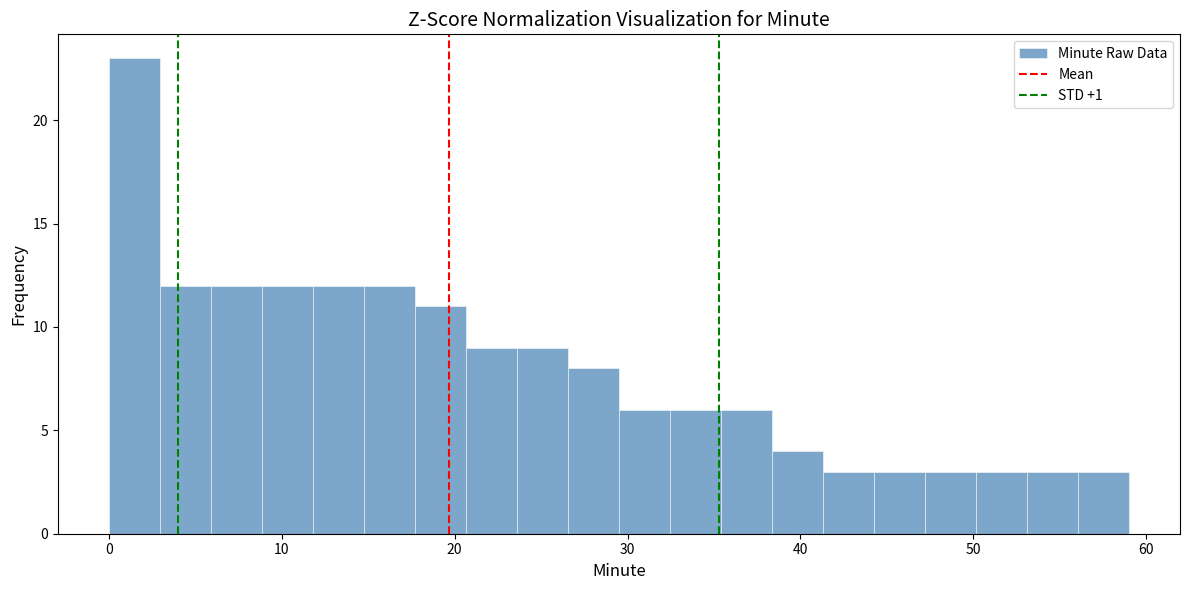

Read against the x-axis, roughly where is the centre of the tallest bar?

1